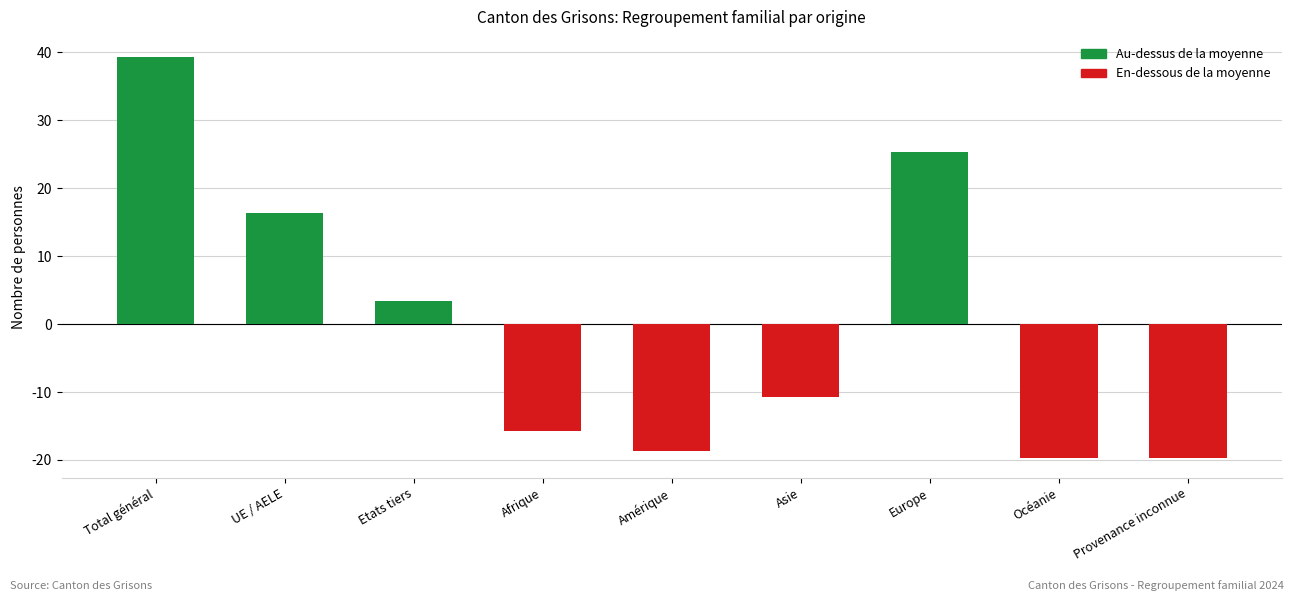

Reading left to right, extract all data points from this chart.

Total général=39.3	UE / AELE=16.3	Etats tiers=3.3	Afrique=-15.7	Amérique=-18.7	Asie=-10.7	Europe=25.3	Océanie=-19.7	Provenance inconnue=-19.7